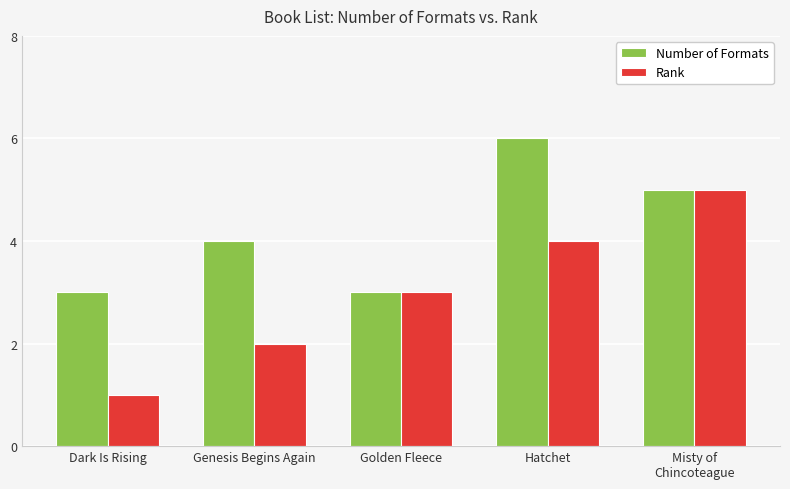

What is the minimum value for Rank?

1